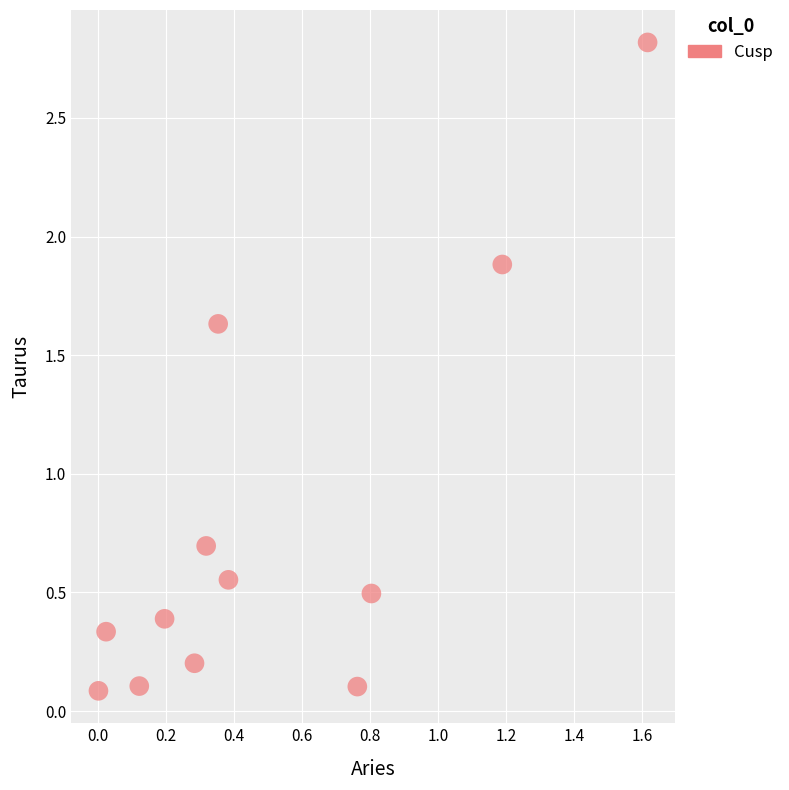

What Y value in the scatter plot is closest to 1?

0.7